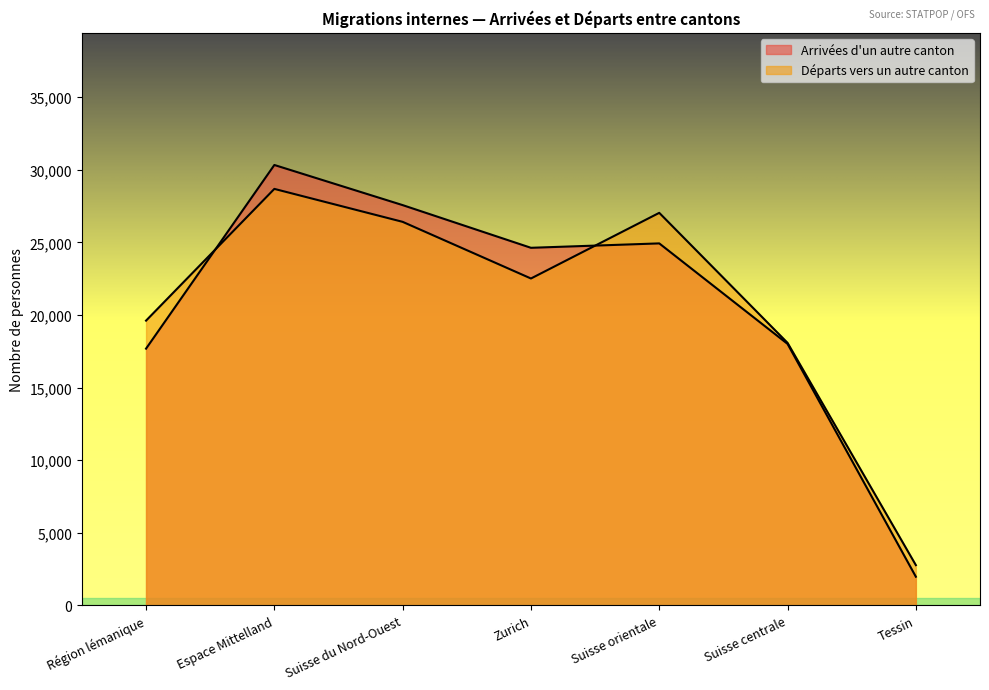

Where is Arrivées d'un autre canton nearest to the value 16155?

Région lémanique